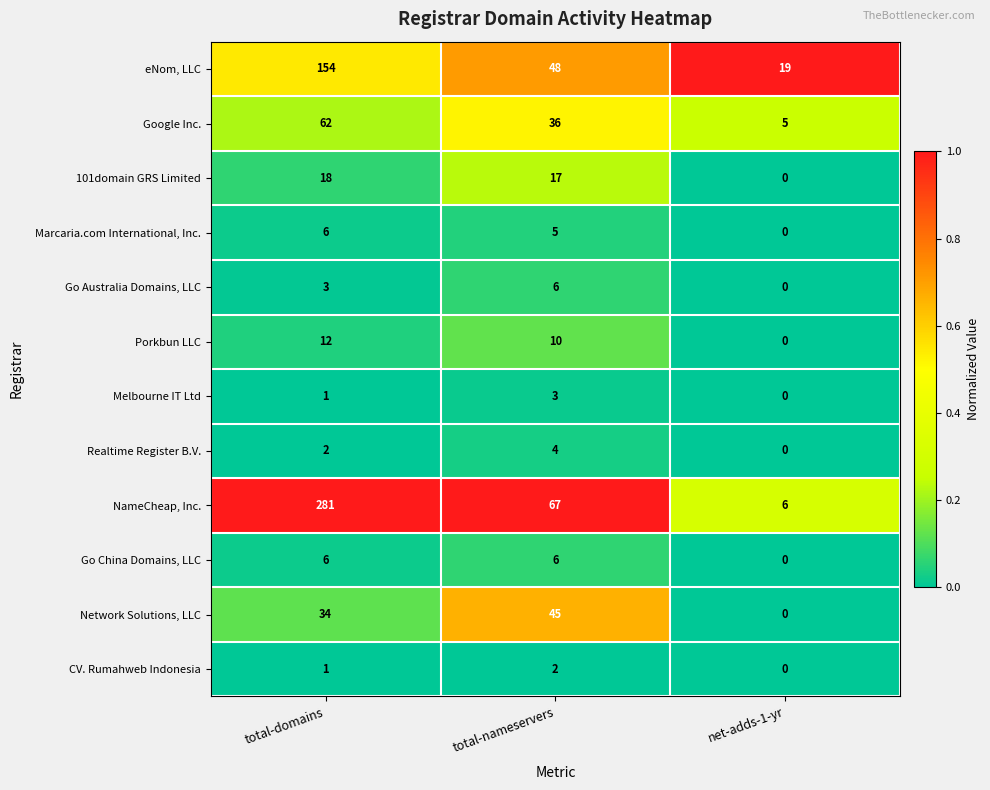

What is the total value across all series at net-adds-1-yr?

30